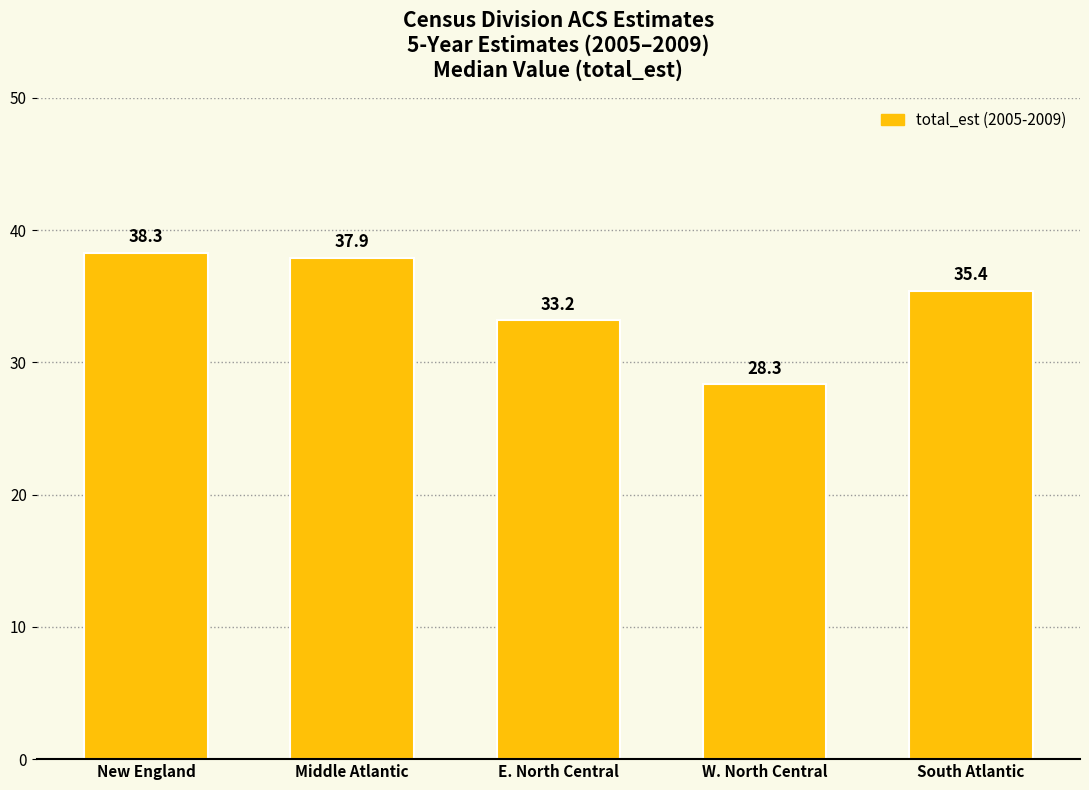

At which label does the data first exceed 35?

New England